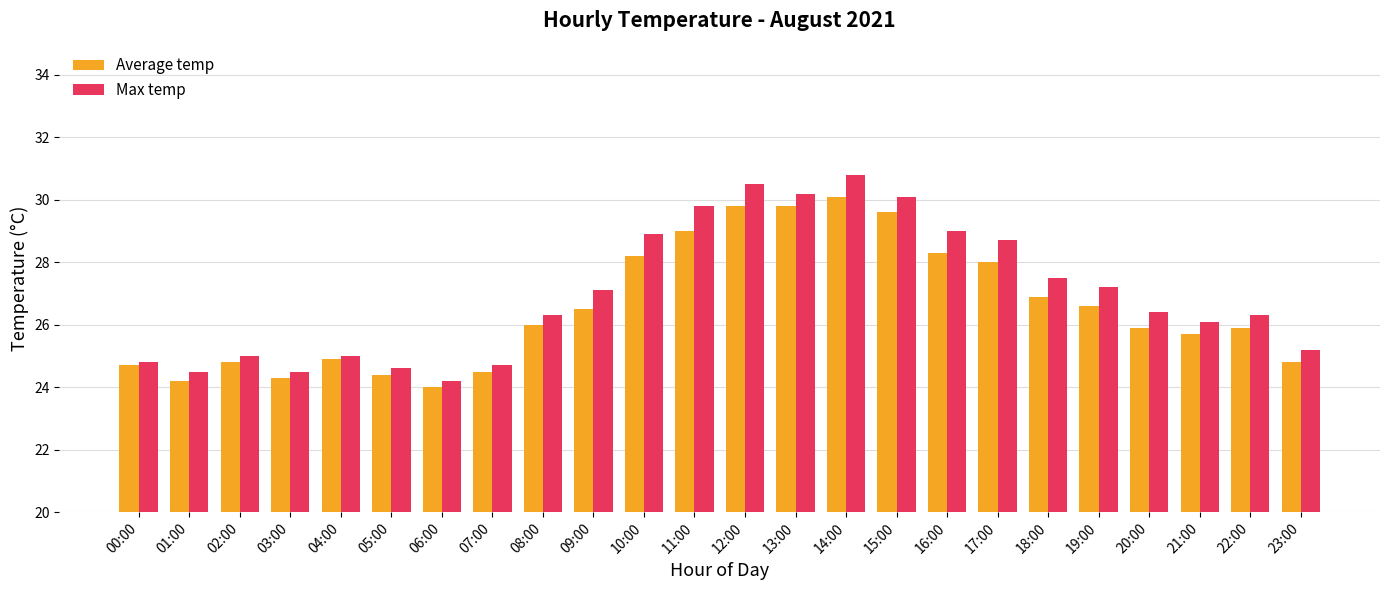

Reading right to left, what are all the values shown in this chart?

Average temp: 23:00=24.8	22:00=25.9	21:00=25.7	20:00=25.9	19:00=26.6	18:00=26.9	17:00=28.0	16:00=28.3	15:00=29.6	14:00=30.1	13:00=29.8	12:00=29.8	11:00=29.0	10:00=28.2	09:00=26.5	08:00=26.0	07:00=24.5	06:00=24.0	05:00=24.4	04:00=24.9	03:00=24.3	02:00=24.8	01:00=24.2	00:00=24.7
Max temp: 23:00=25.2	22:00=26.3	21:00=26.1	20:00=26.4	19:00=27.2	18:00=27.5	17:00=28.7	16:00=29.0	15:00=30.1	14:00=30.8	13:00=30.2	12:00=30.5	11:00=29.8	10:00=28.9	09:00=27.1	08:00=26.3	07:00=24.7	06:00=24.2	05:00=24.6	04:00=25.0	03:00=24.5	02:00=25.0	01:00=24.5	00:00=24.8